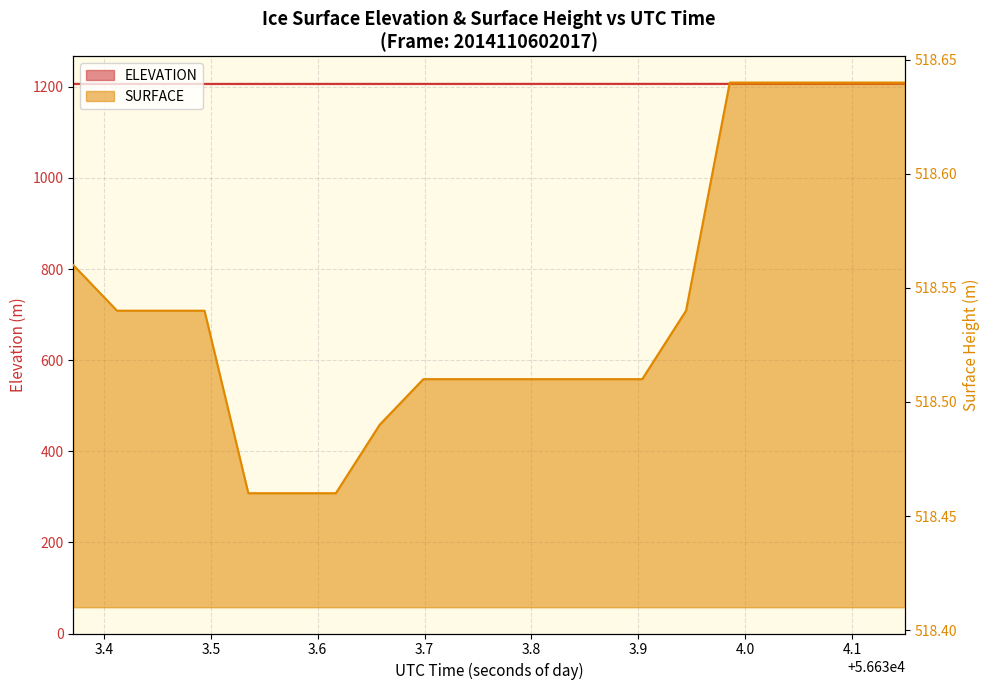

How many lines are shown in the chart?

2